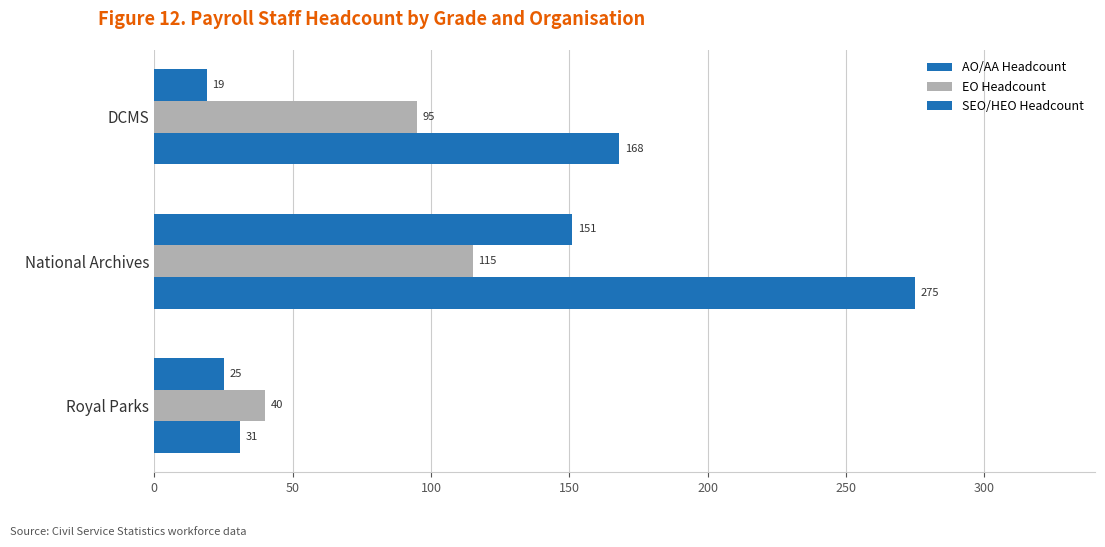

What is the greatest value displayed?

275